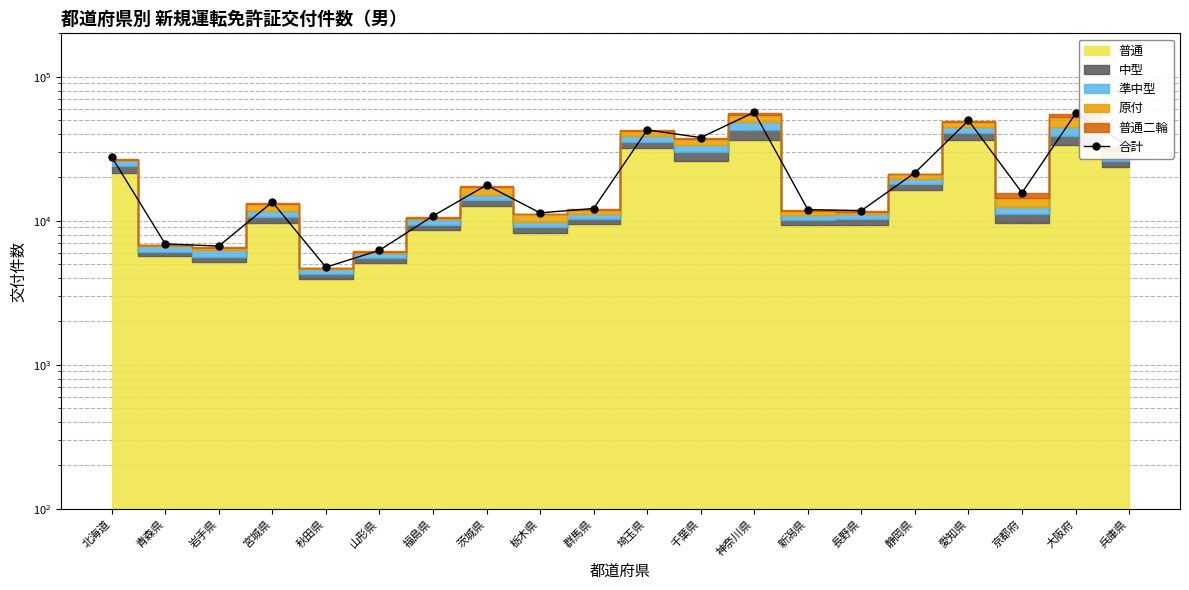

What is the change in value from 岩手県 to 秋田県?

-1916